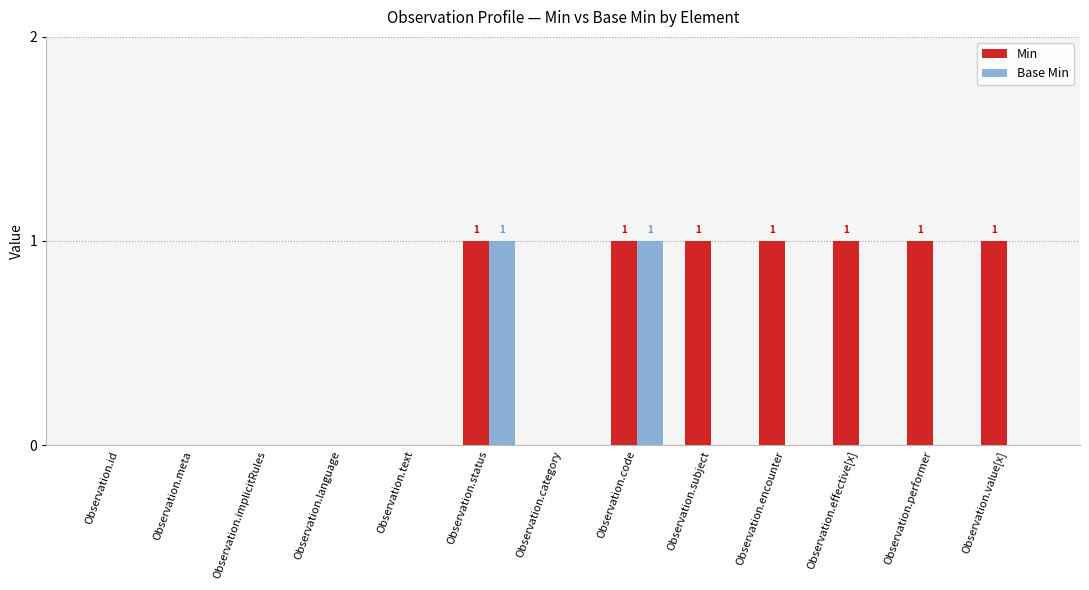

The Min series shows 2 at Observation.value[x]. True or false?

False